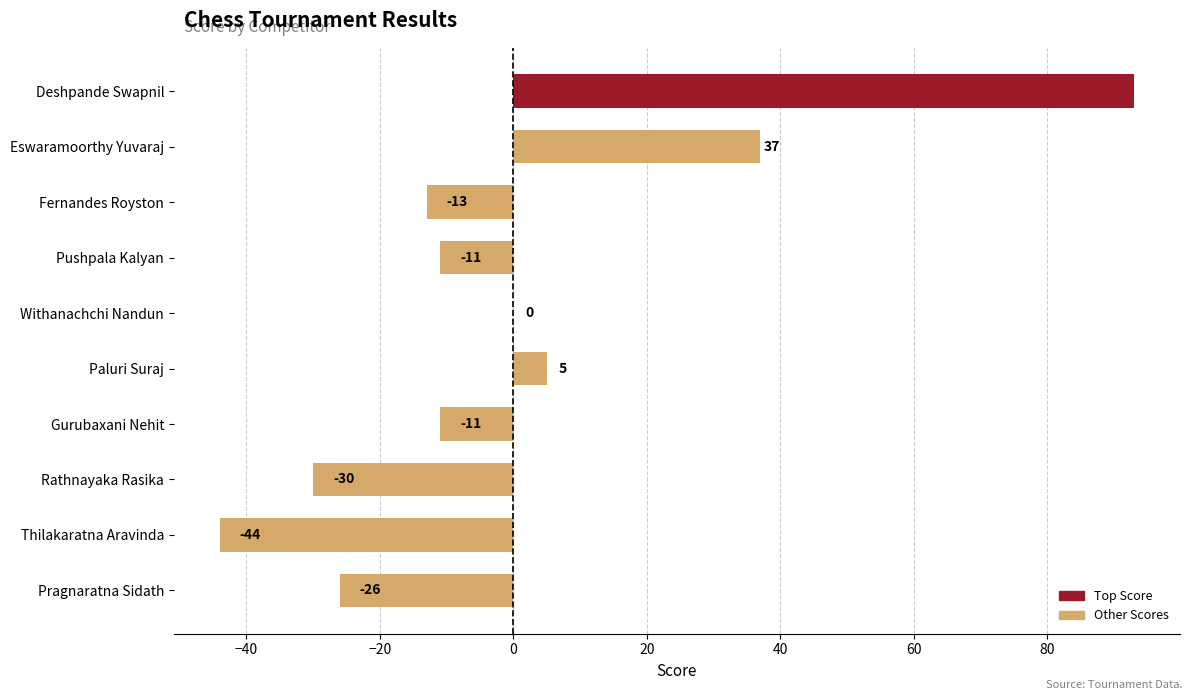

Read the value at Fernandes Royston.

-13